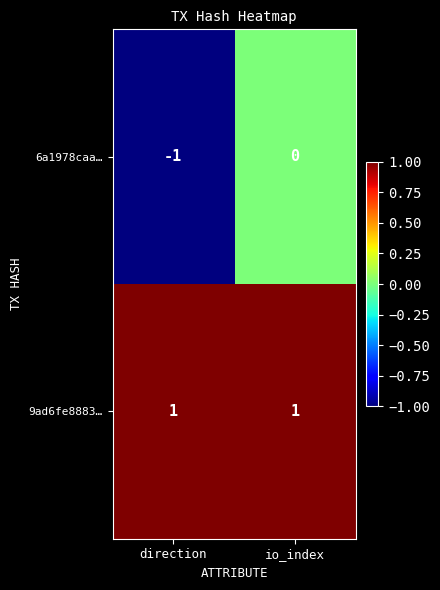

Is it true that 6a1978caa… equals -2 at direction?

False